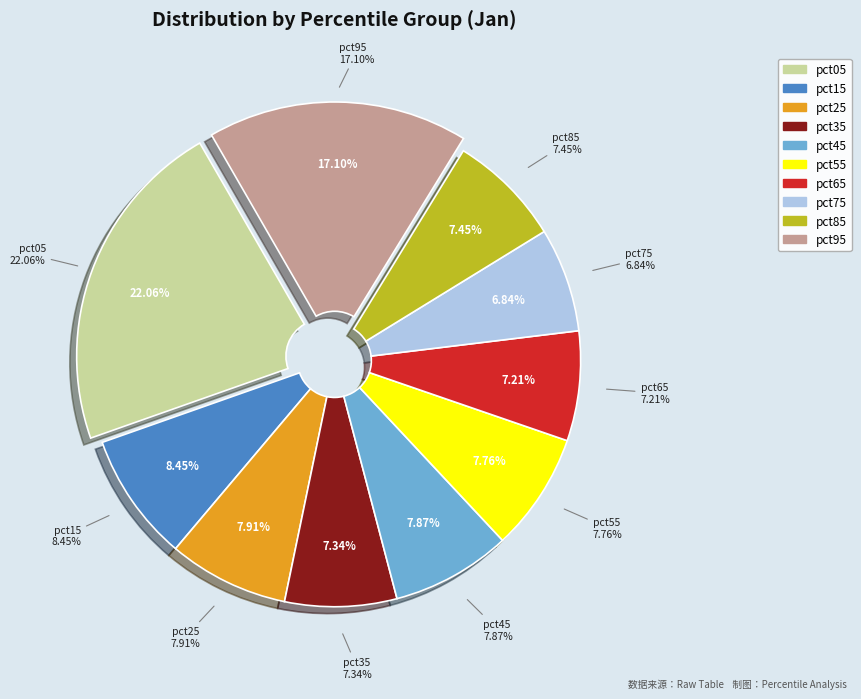

To the nearest percent, what portion does pct25 represent?

8%